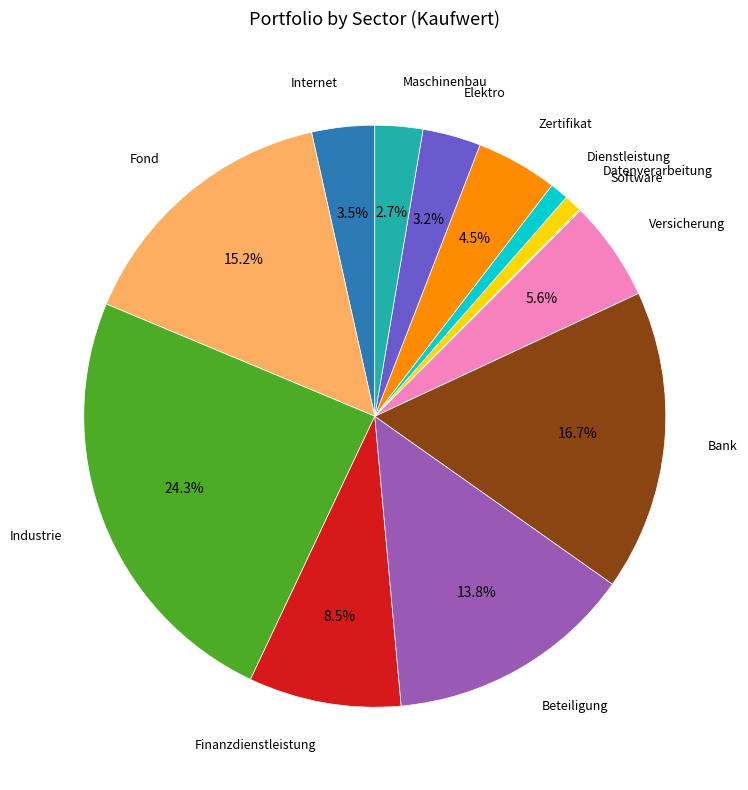

Is there a majority slice in this chart?

No